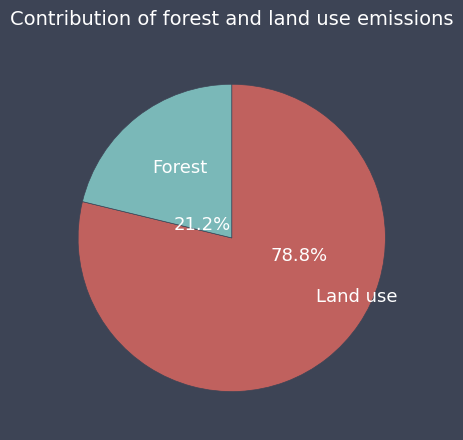

The pct05 slice represents 79% of the pie. True or false?

True